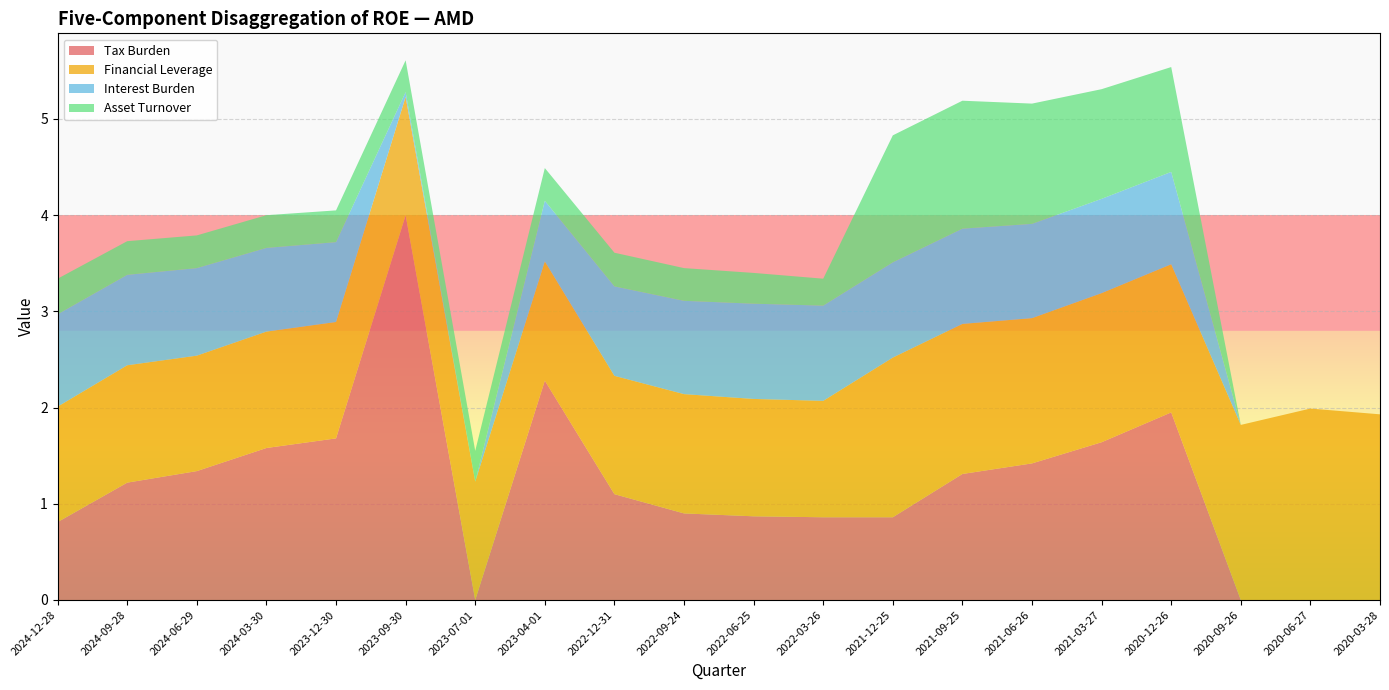

What is the highest value of the Tax Burden series?

4.0